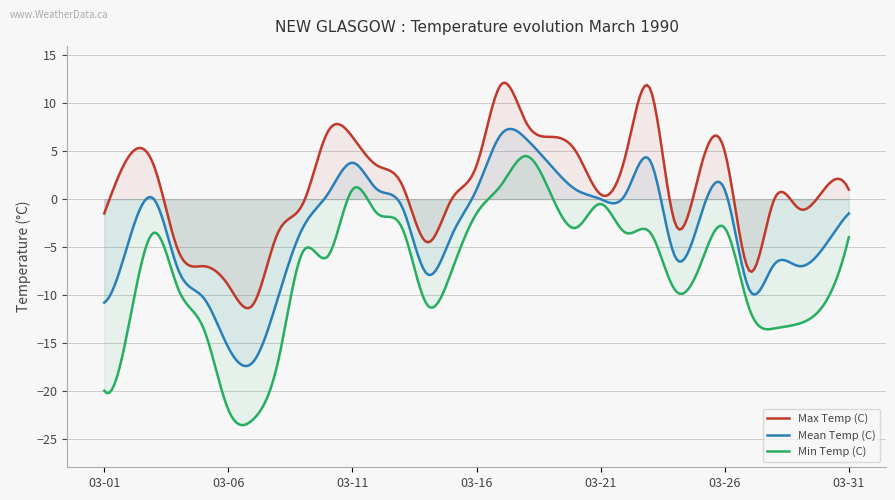

Which series has the widest spread of values?

Min Temp (C)